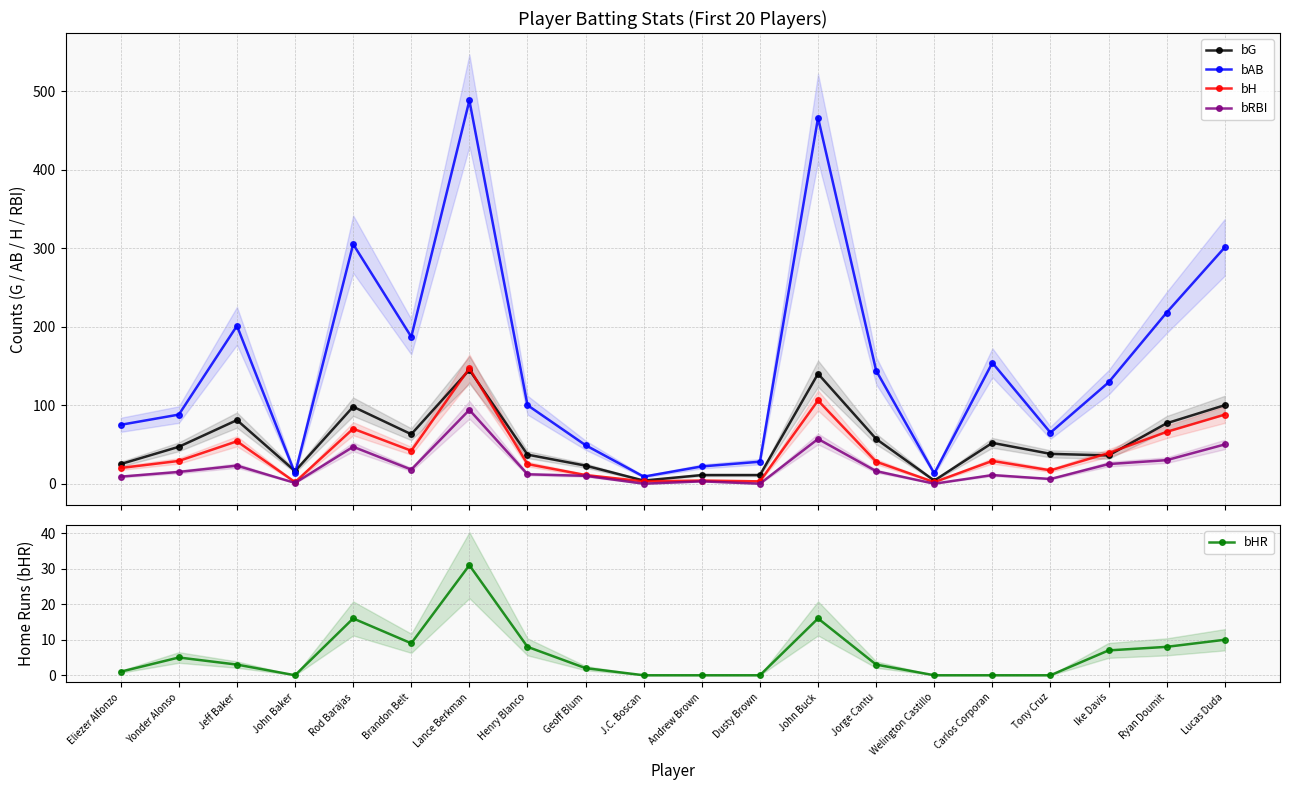

What are all the series names shown in the legend?

bG, bAB, bH, bRBI, bHR